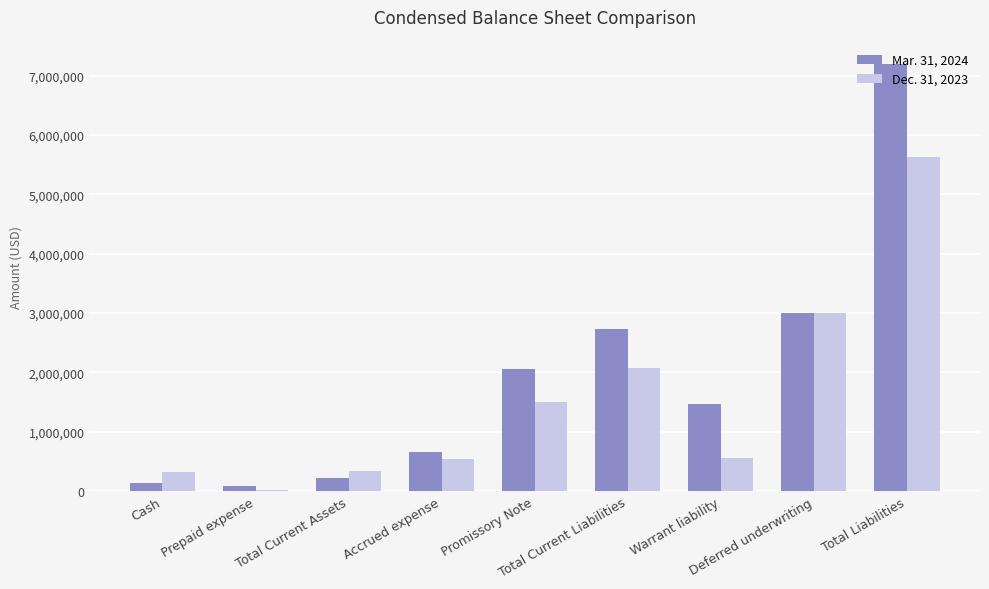

What position from the right is Promissory Note?

5